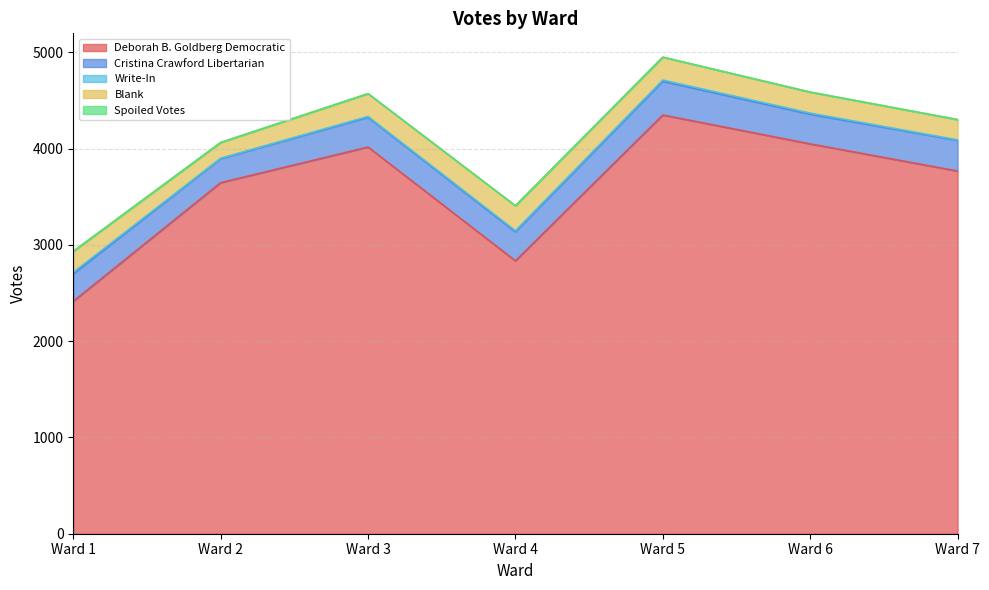

How many data points in Deborah B. Goldberg Democratic are less than 3768?

3